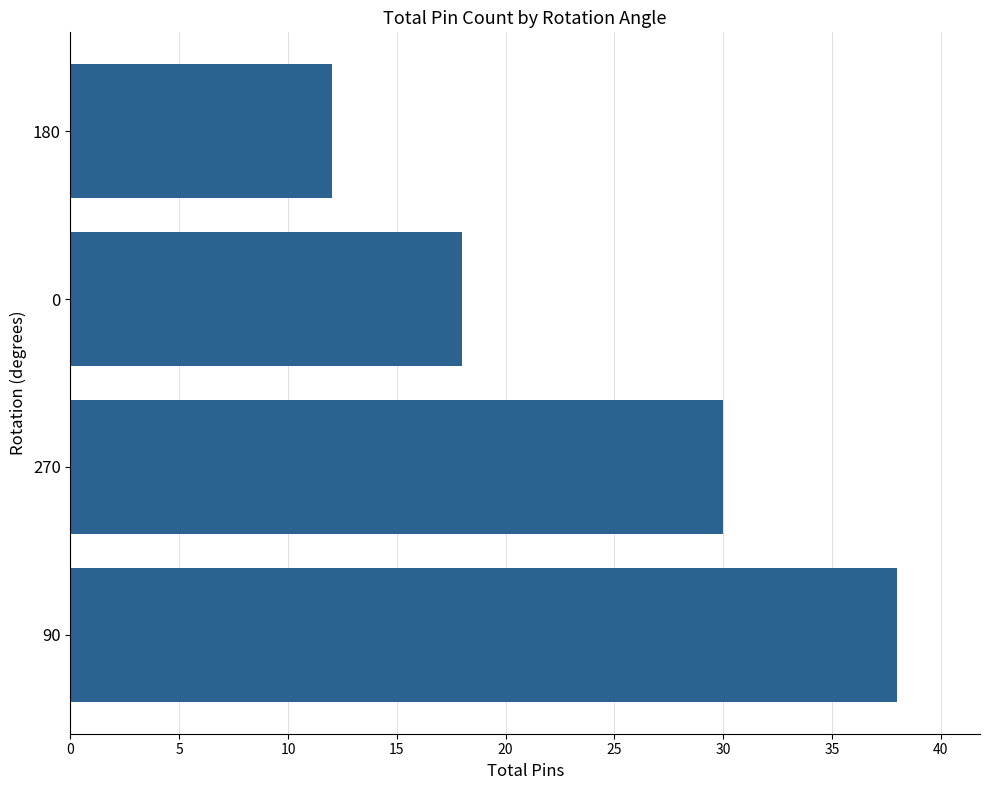

List the labels in order of value, smallest first.

180, 0, 270, 90